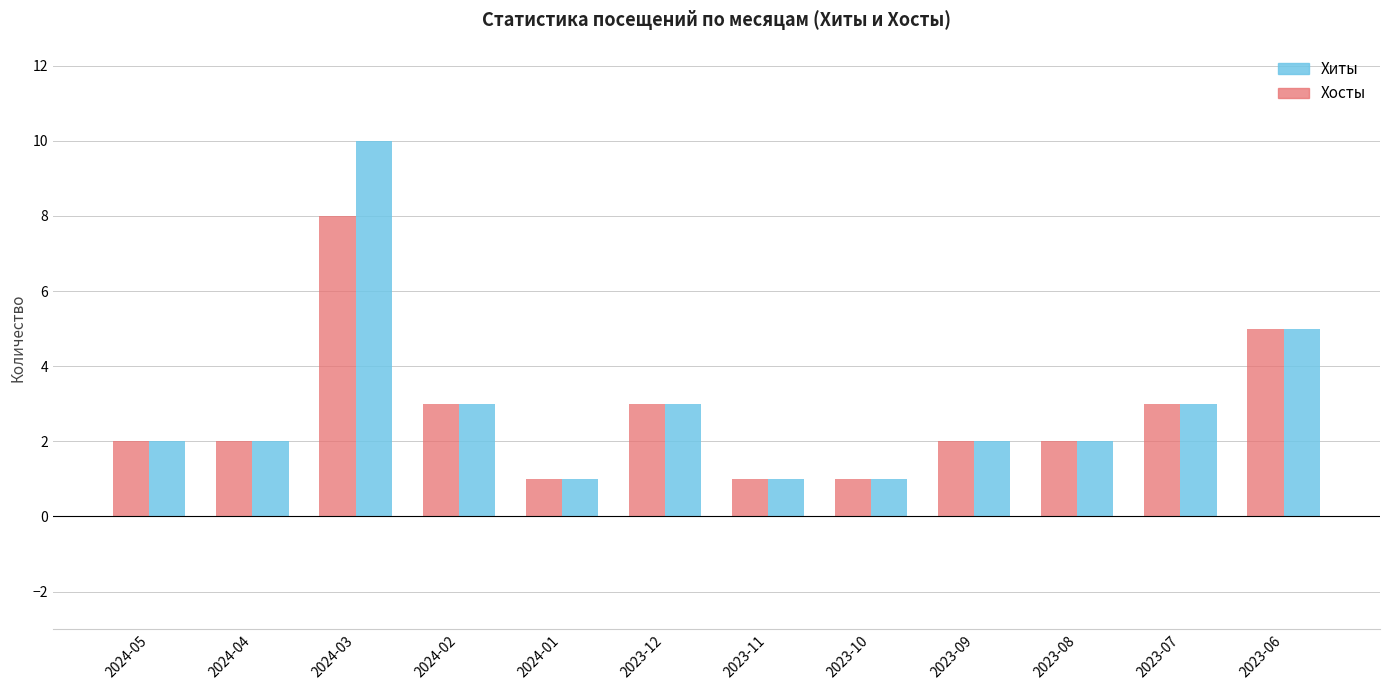

What is the label of the 3rd bar from the left?

2024-03